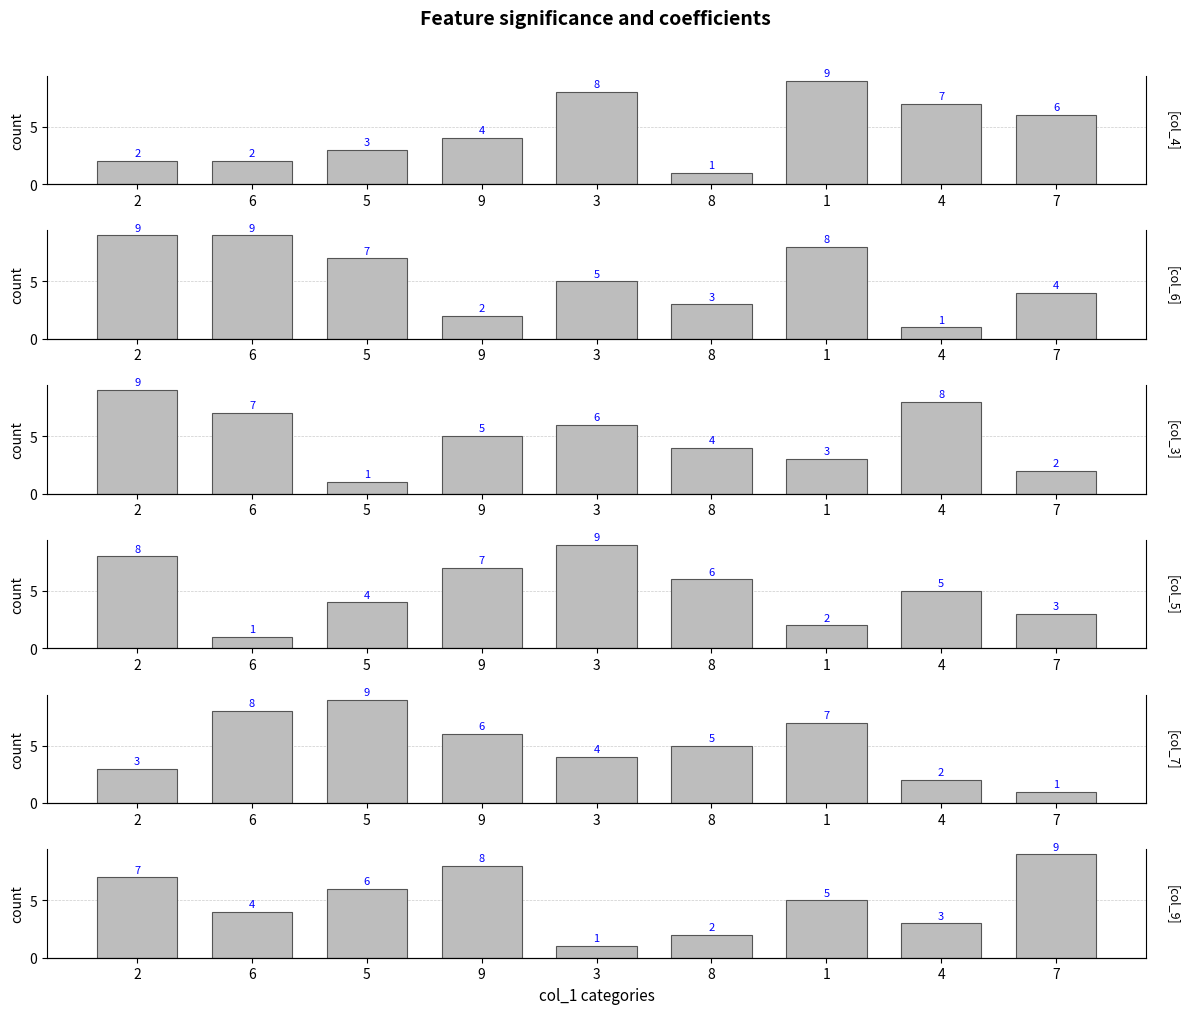

At which label is col_9 closest to 5?

1